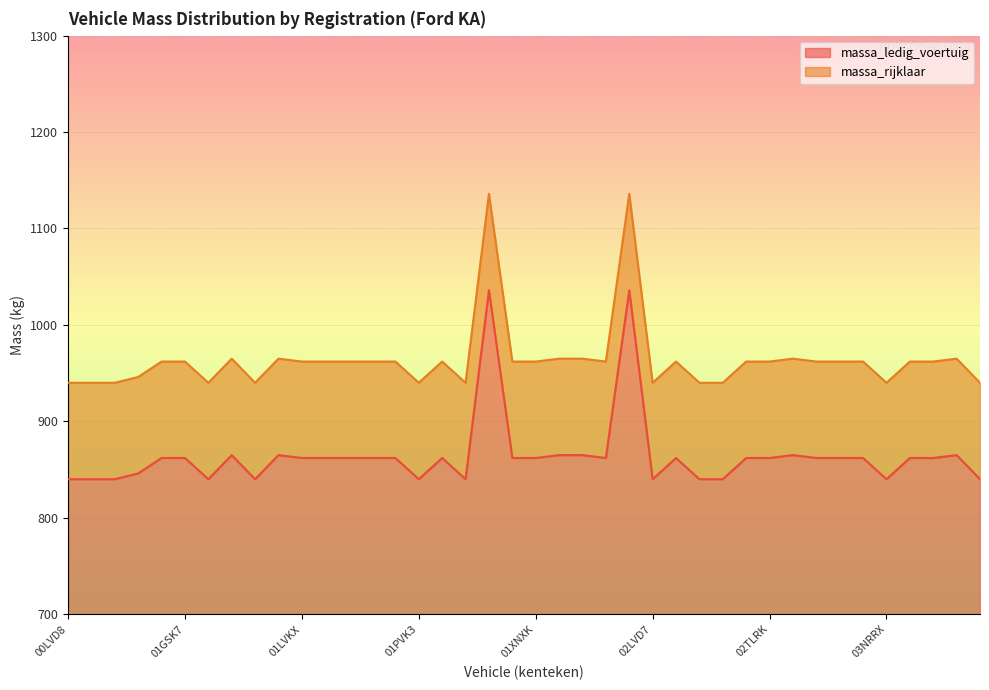

How many data points in massa_ledig_voertuig are less than 862?

13